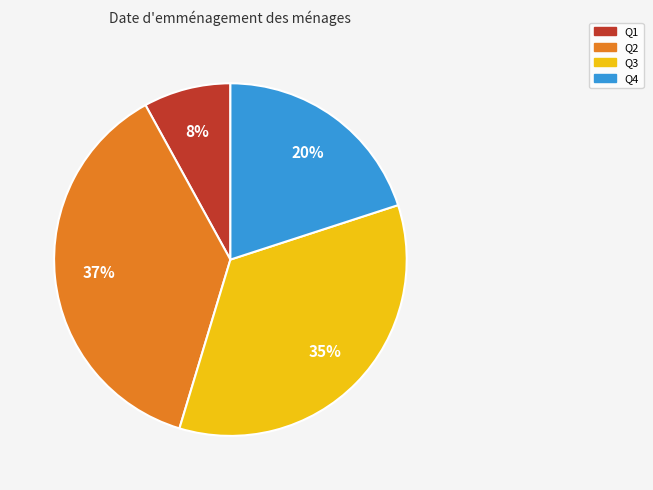

What is the largest slice in the pie chart?

Q2